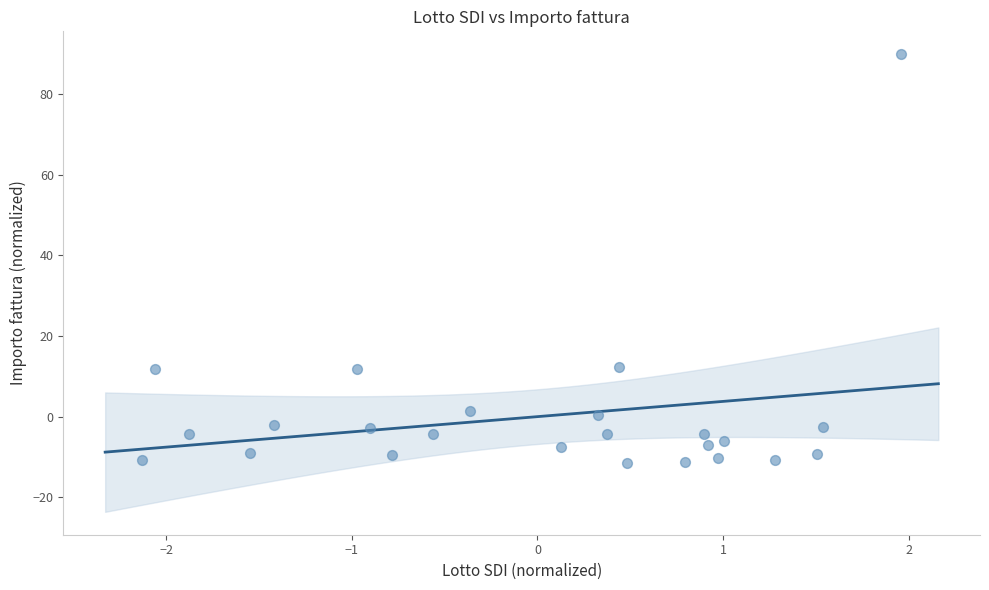

What is the range of Y values (max minus min)?

101.3